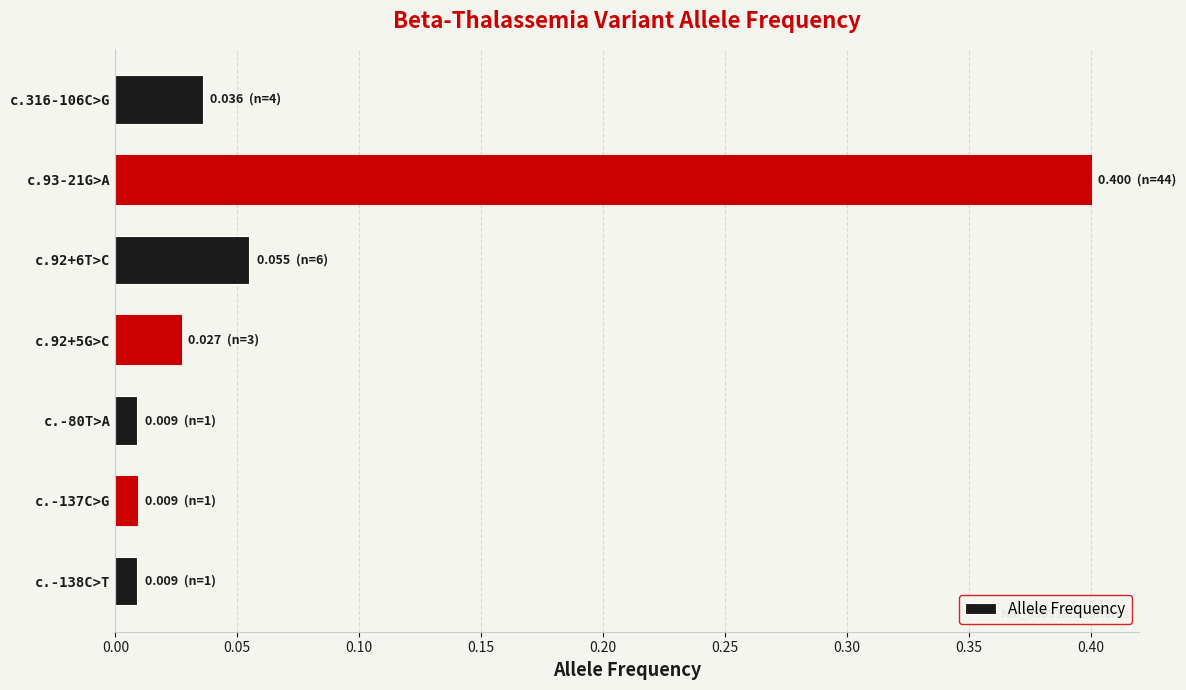

What is the greatest value displayed?

0.4